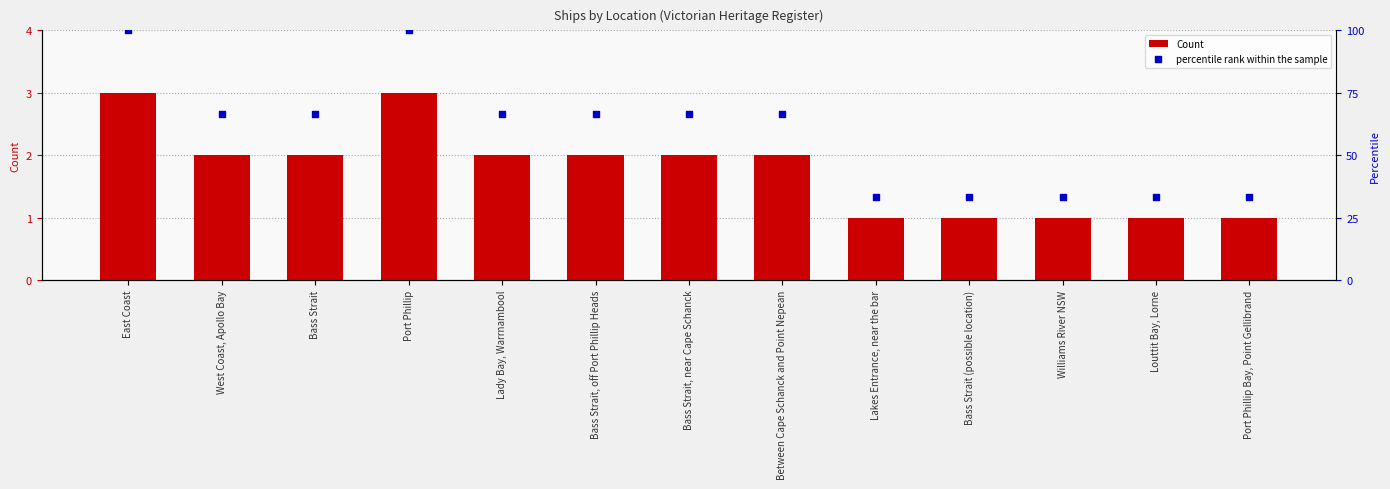

Which series has the widest spread of Y values?

percentile rank within the sample